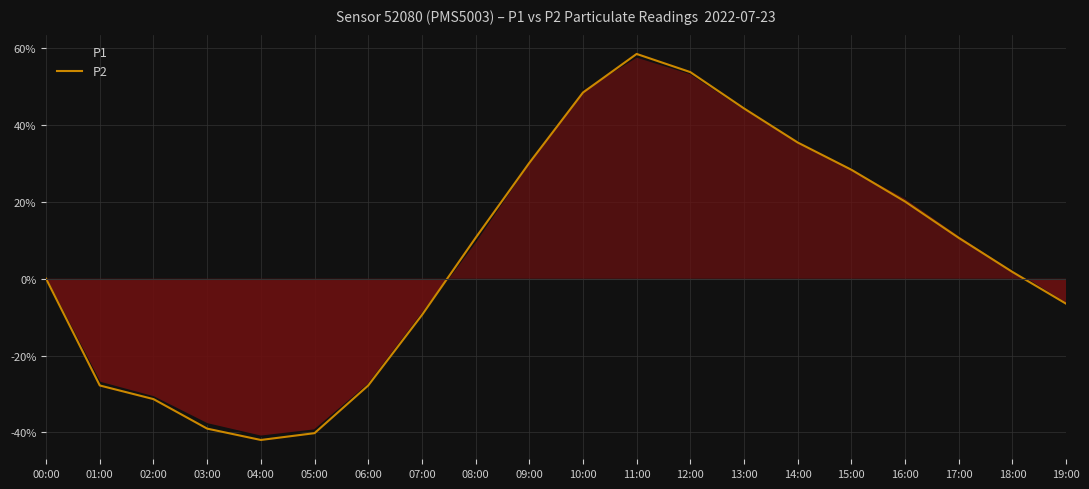

How many negative values does the P2 series have?

8